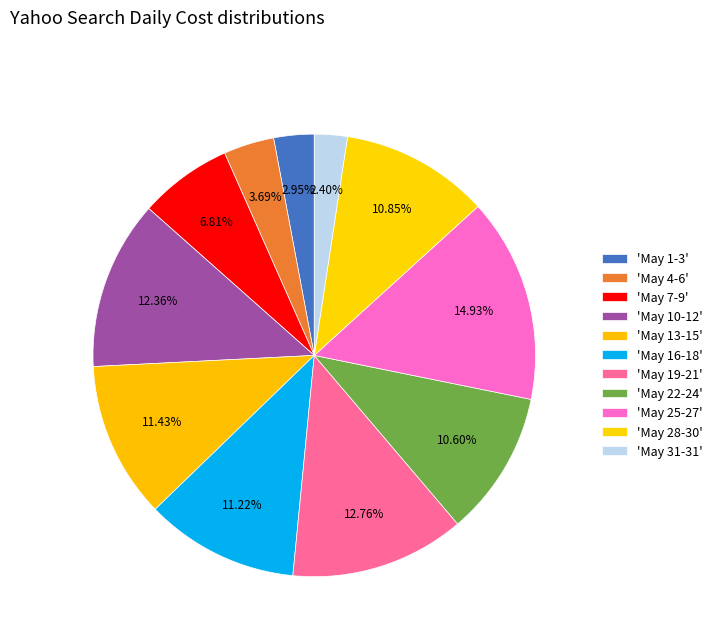

Does any single category account for the majority?

No